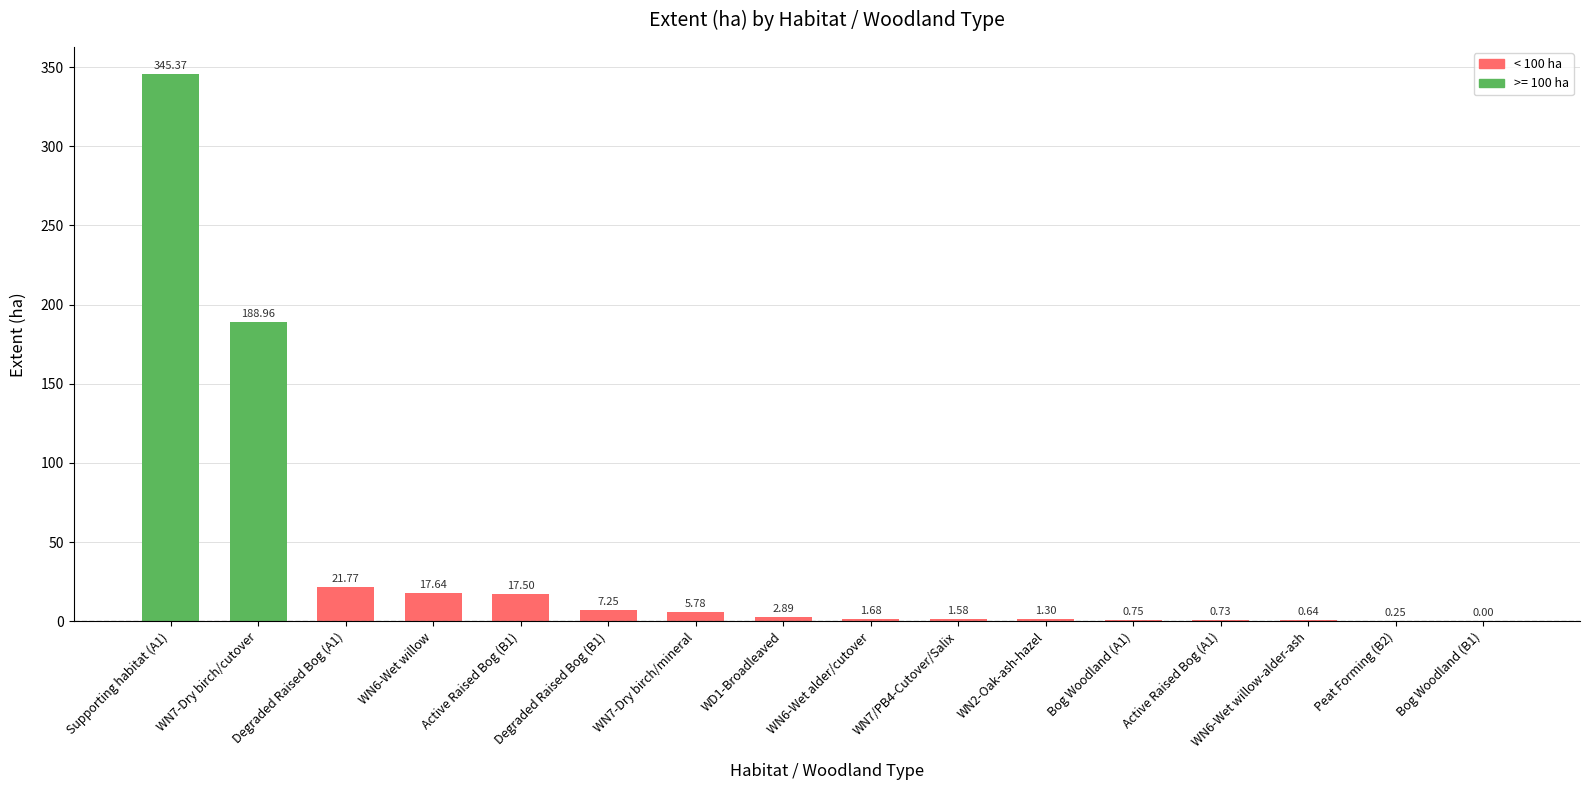

What is the sum of all values?

614.1